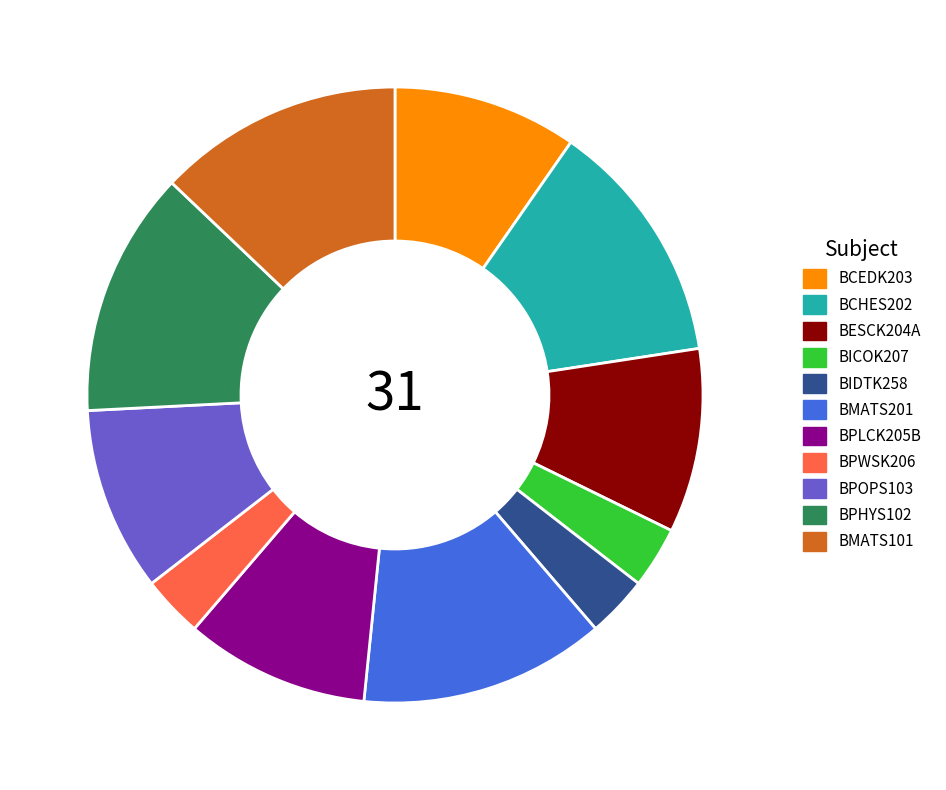

Which has a higher value, BIDTK258 or BPHYS102?

BPHYS102